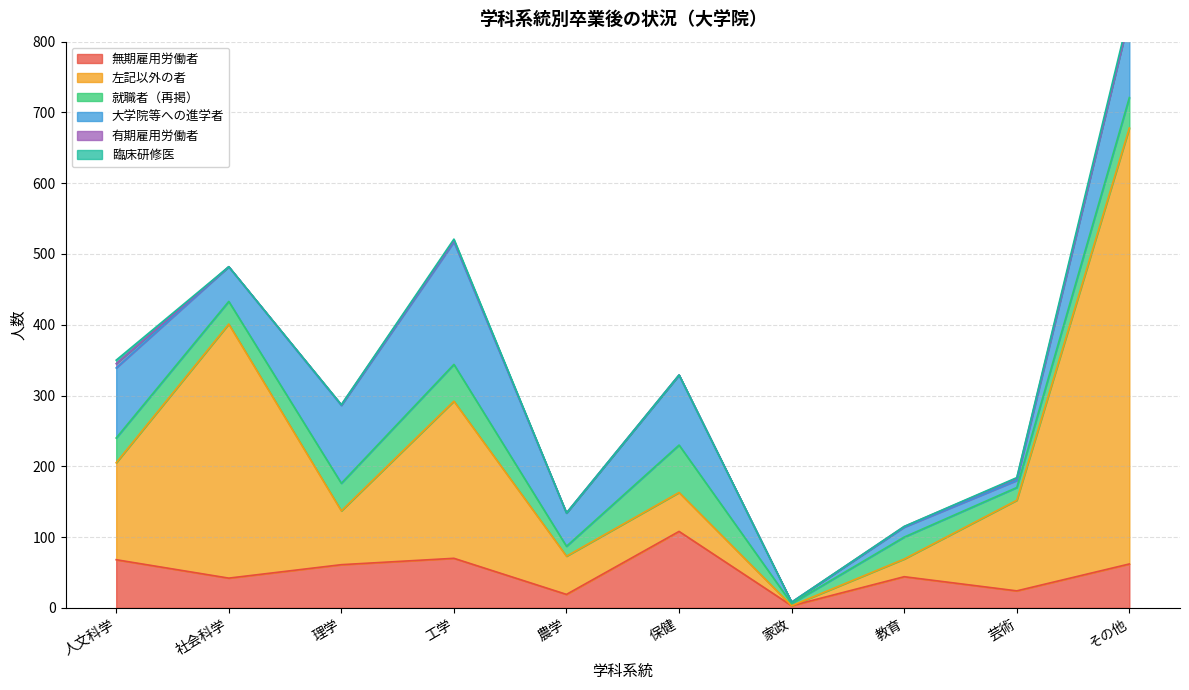

Which series has the largest range (max minus min)?

左記以外の者